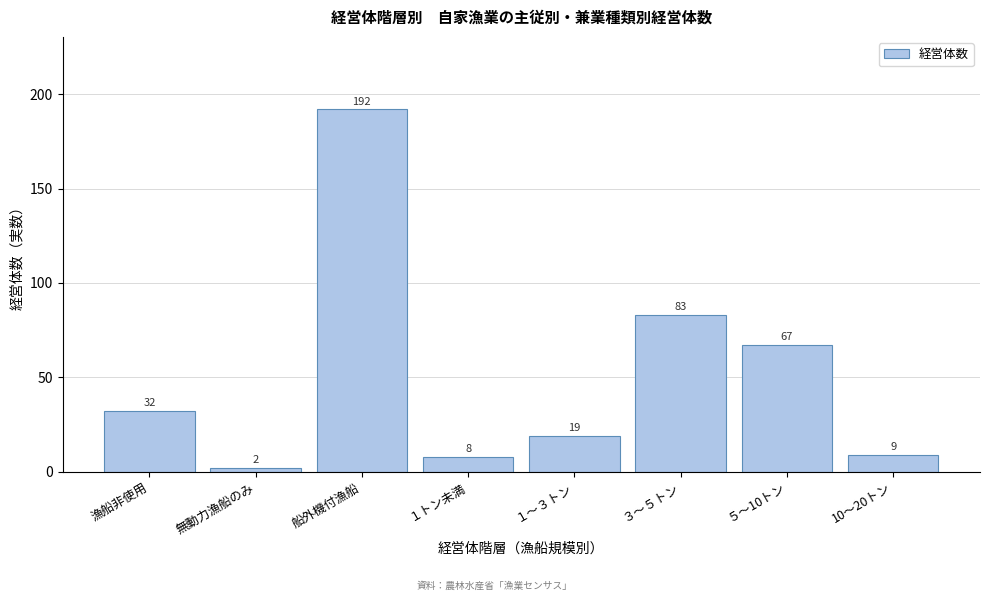

Reading right to left, what are all the values shown in this chart?

9	67	83	19	8	192	2	32